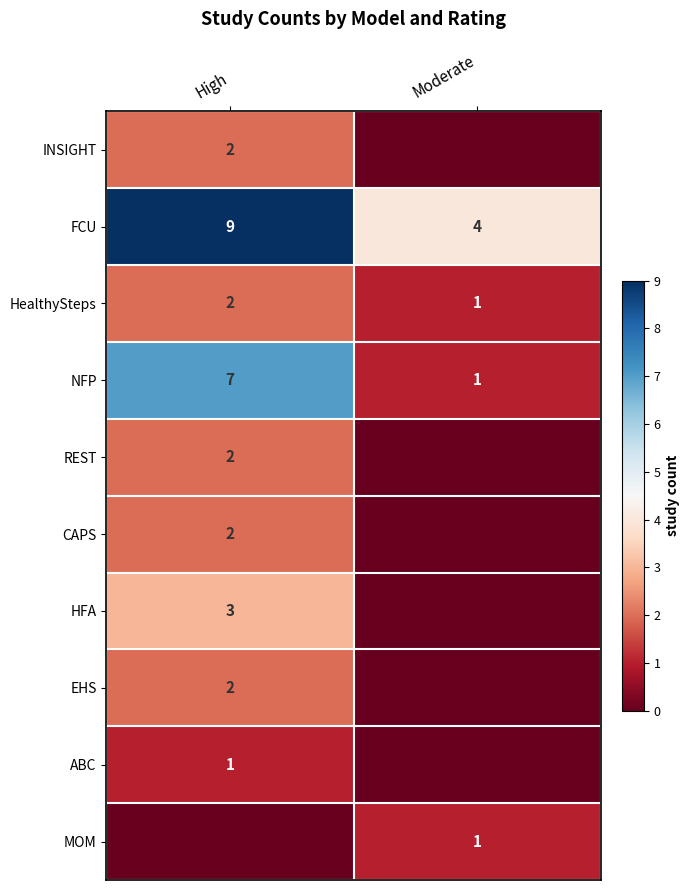

The NFP series shows 2 at High. True or false?

False